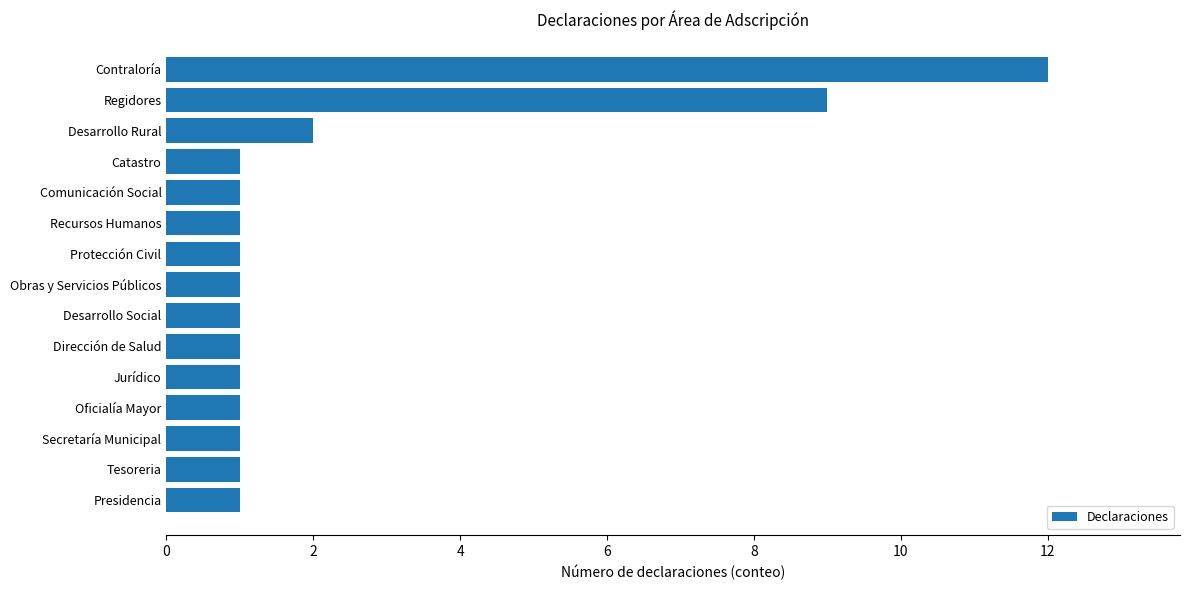

What is the maximum value shown in the chart?

12